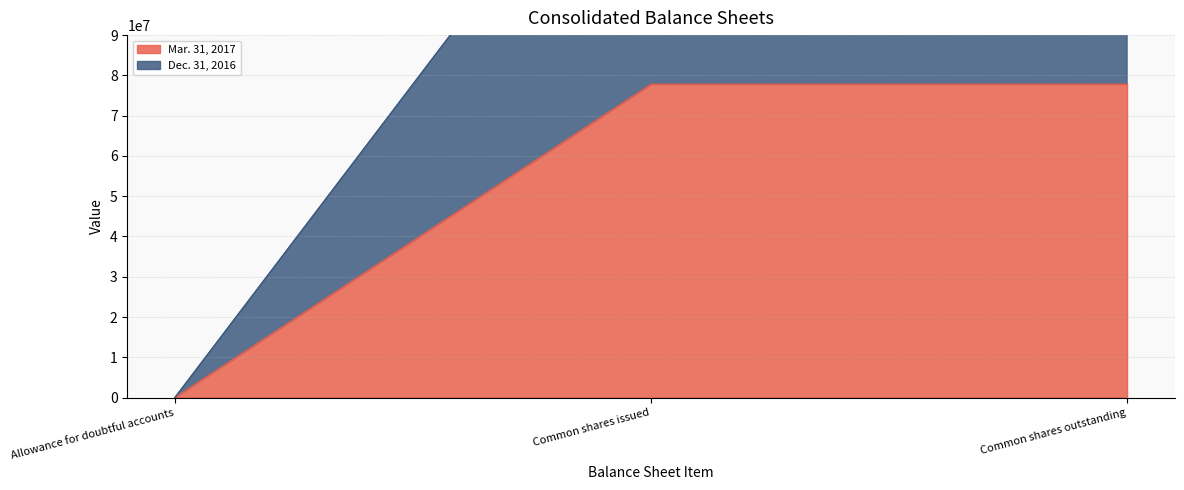

Does the chart display data point markers on the line(s)?

No